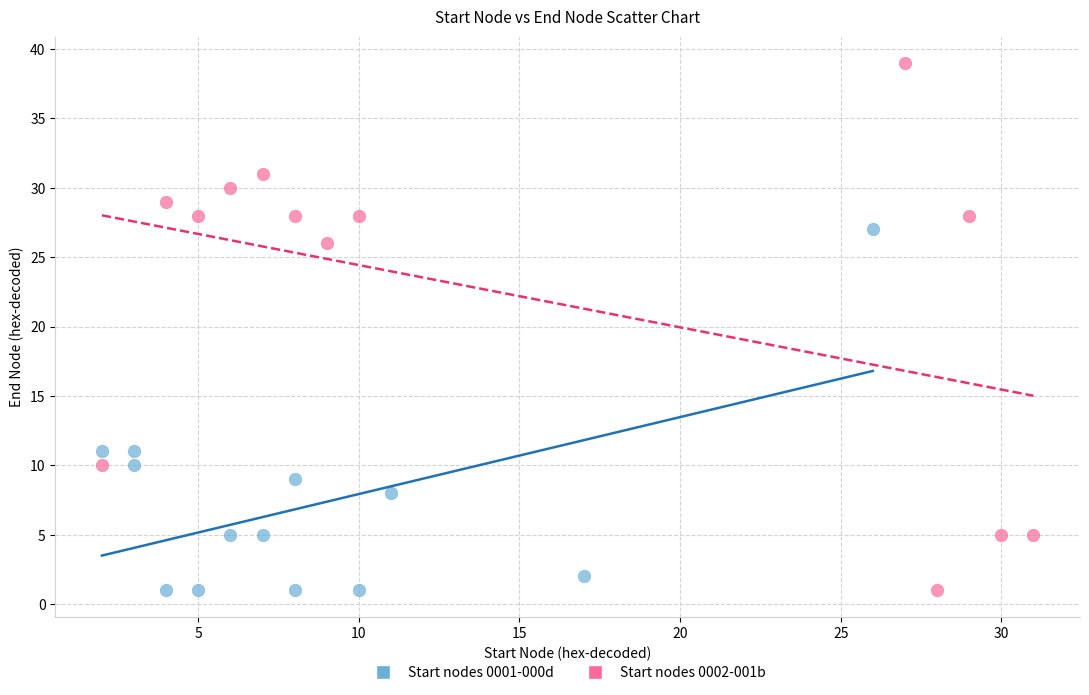

What are all the series names shown in the legend?

Start nodes 0001-000d, Start nodes 0002-001b